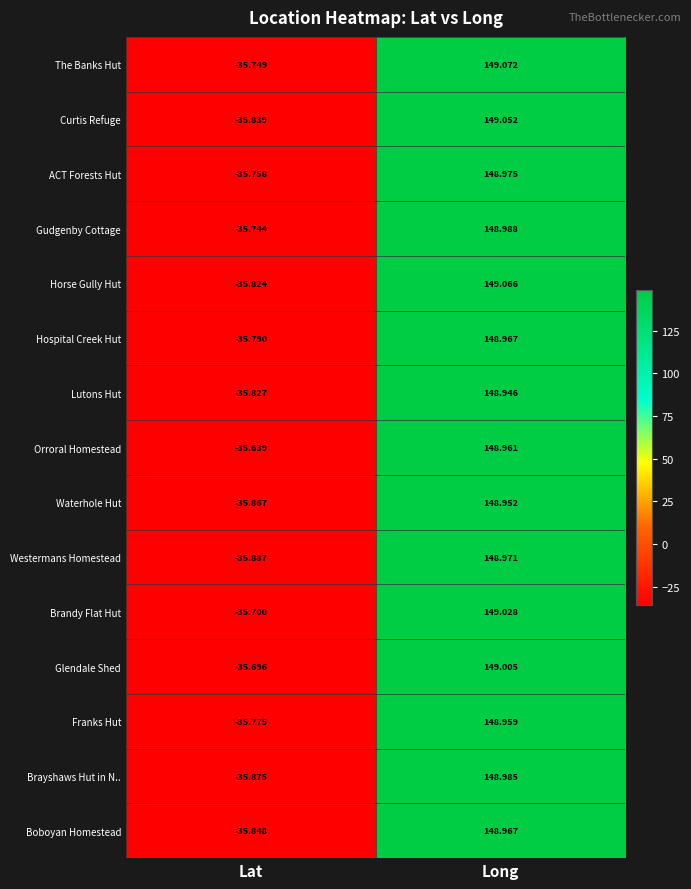

Count the number of data series in this chart.

15